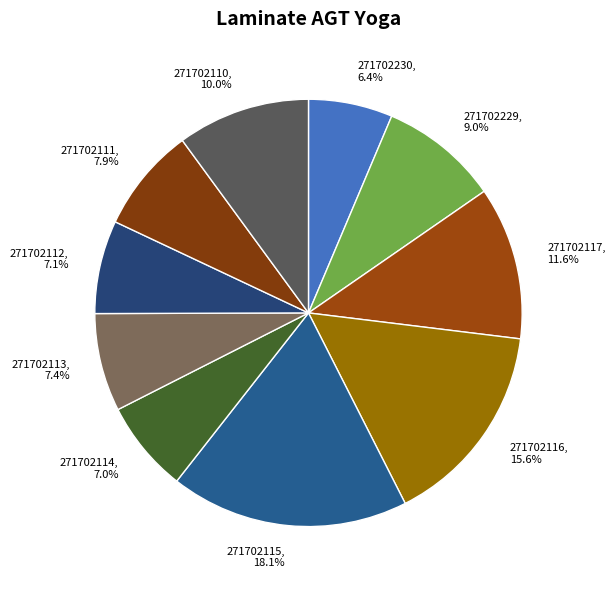

Which slice is the largest?

271702115